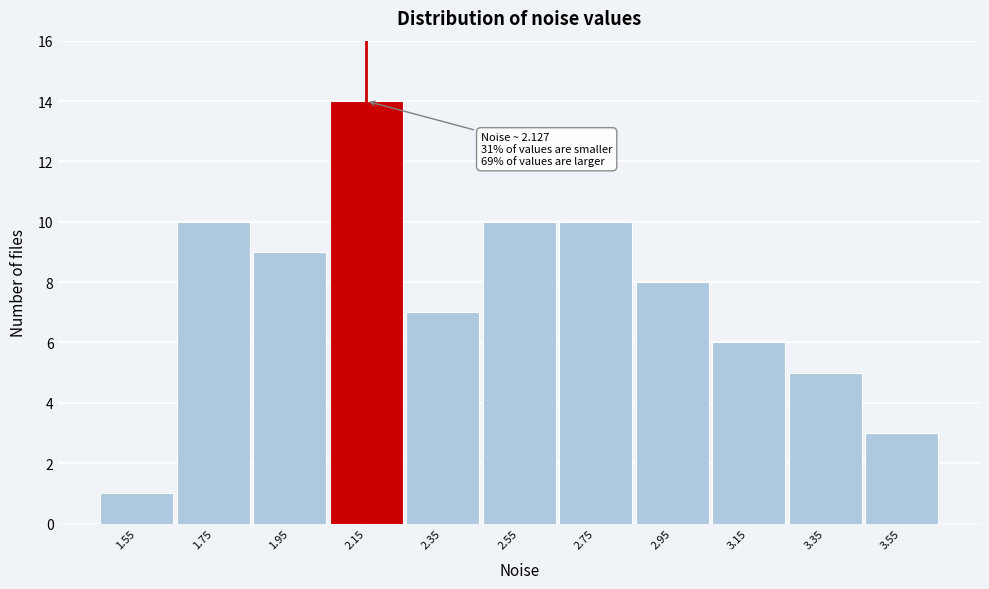

Over which range of the x-axis is the bar tallest?

2.05 to 2.25